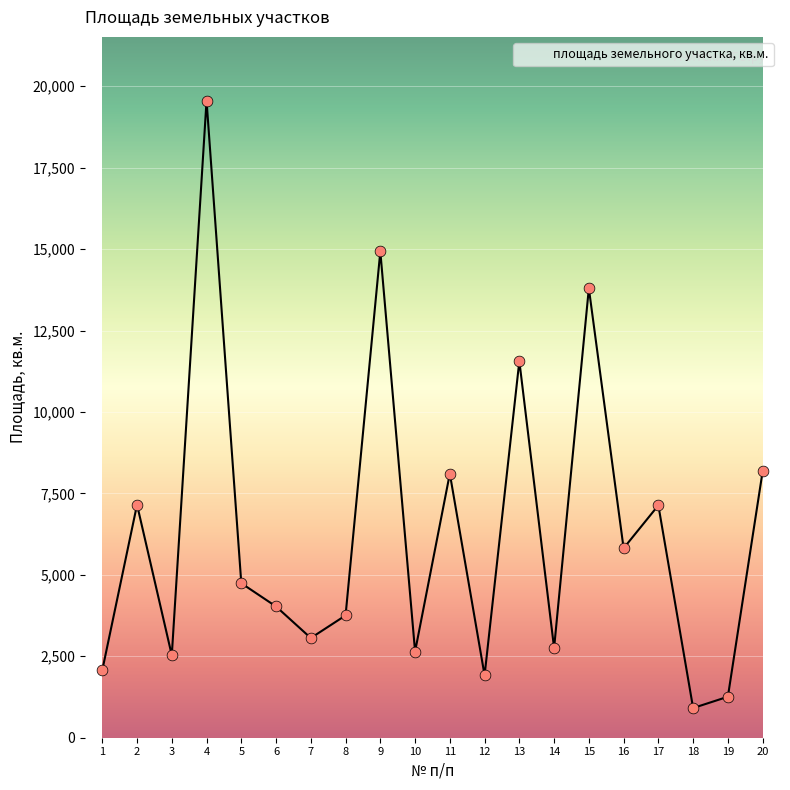

What is the change in value from 13 to 17?

-4428